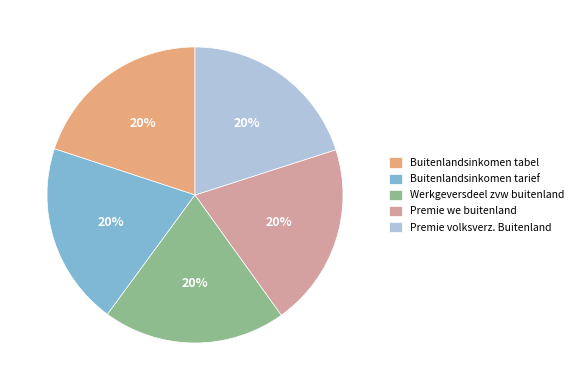

What is the ratio of the value at Buitenlandsinkomen tarief to the value at Premie volksverz. Buitenland?

1.0